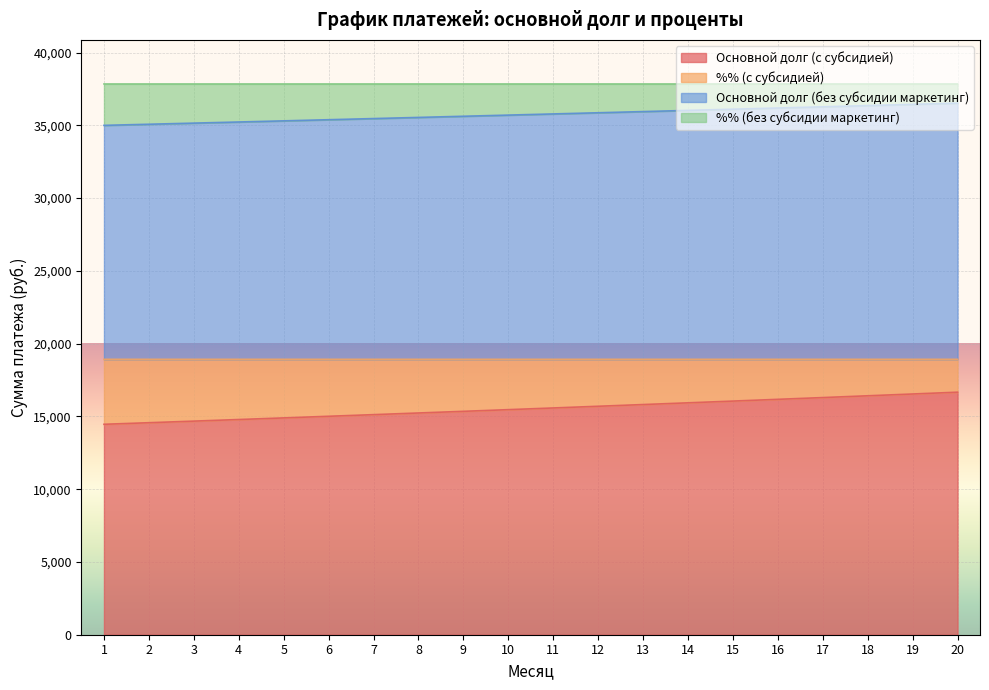

Which series changed the most between 17 and 18?

Основной долг (с субсидией)